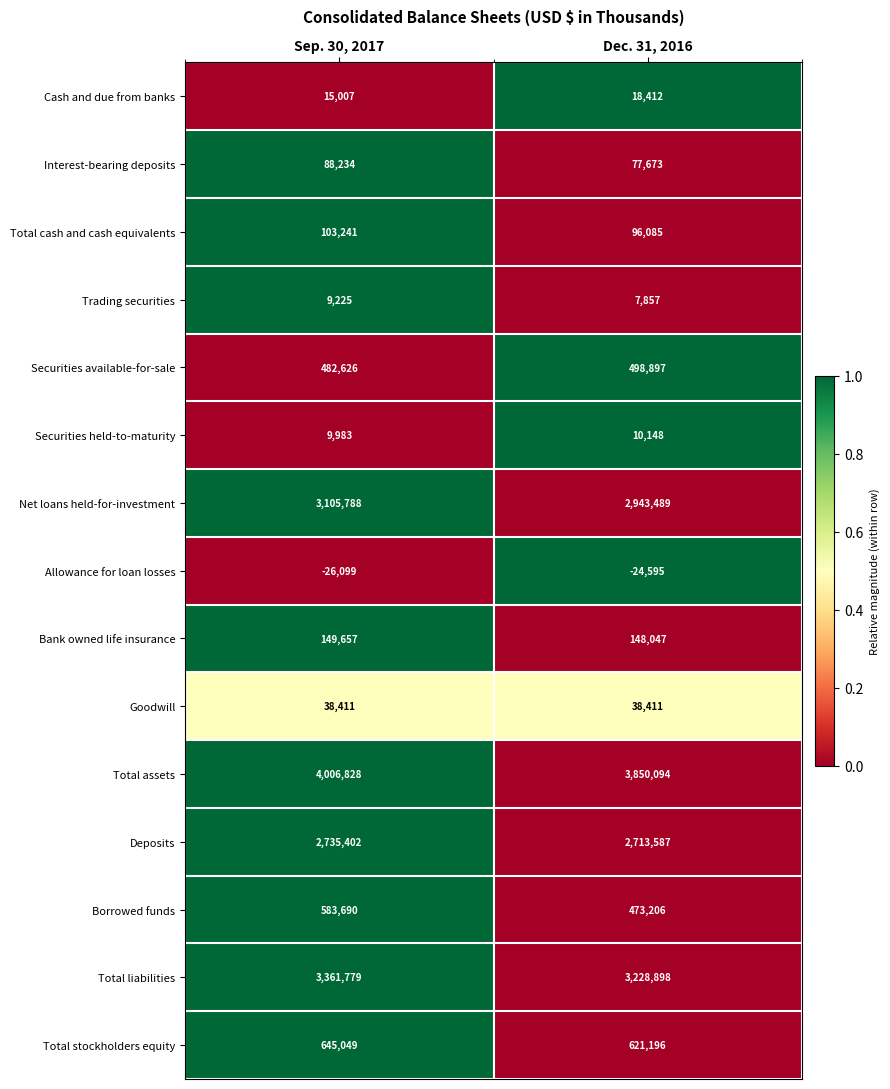

Reading left to right, list all the values displayed in this chart.

Cash and due from banks: Sep. 30, 2017=15007	Dec. 31, 2016=18412
Interest-bearing deposits: Sep. 30, 2017=88234	Dec. 31, 2016=77673
Total cash and cash equivalents: Sep. 30, 2017=103241	Dec. 31, 2016=96085
Trading securities: Sep. 30, 2017=9225	Dec. 31, 2016=7857
Securities available-for-sale: Sep. 30, 2017=482626	Dec. 31, 2016=498897
Securities held-to-maturity: Sep. 30, 2017=9983	Dec. 31, 2016=10148
Net loans held-for-investment: Sep. 30, 2017=3105788	Dec. 31, 2016=2943489
Allowance for loan losses: Sep. 30, 2017=-26099	Dec. 31, 2016=-24595
Bank owned life insurance: Sep. 30, 2017=149657	Dec. 31, 2016=148047
Goodwill: Sep. 30, 2017=38411	Dec. 31, 2016=38411
Total assets: Sep. 30, 2017=4006828	Dec. 31, 2016=3850094
Deposits: Sep. 30, 2017=2735402	Dec. 31, 2016=2713587
Borrowed funds: Sep. 30, 2017=583690	Dec. 31, 2016=473206
Total liabilities: Sep. 30, 2017=3361779	Dec. 31, 2016=3228898
Total stockholders equity: Sep. 30, 2017=645049	Dec. 31, 2016=621196